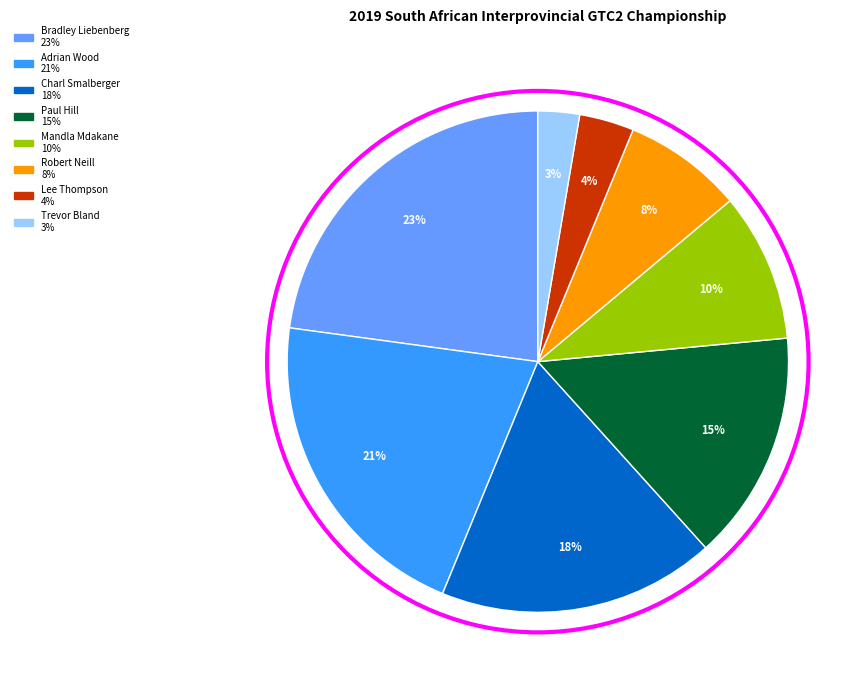

Is there any slice that represents more than half of the pie?

No